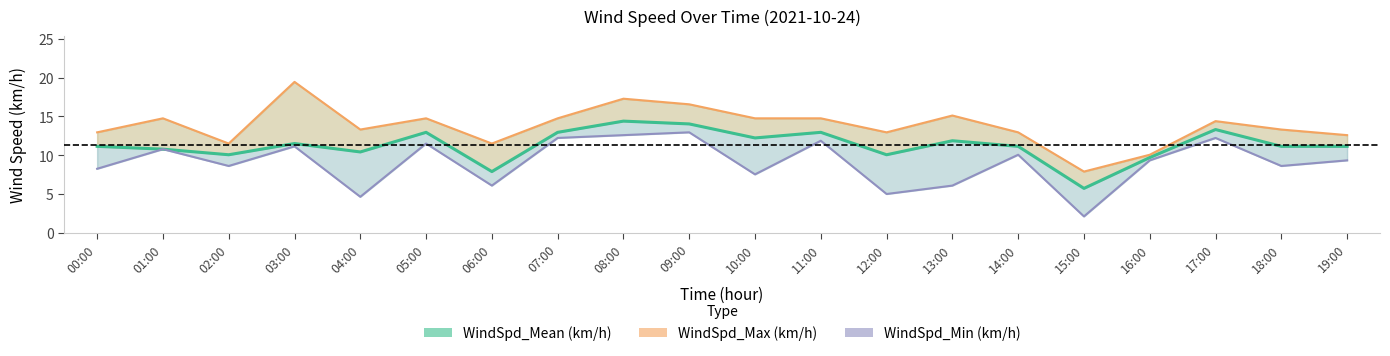

Reading left to right, extract all data points from this chart.

WindSpd_Mean (km/h): 11.2	10.8	10.1	11.5	10.4	13.0	7.9	13.0	14.4	14.0	12.2	13.0	10.1	11.9	11.2	5.8	9.7	13.3	11.2	11.2
WindSpd_Max (km/h): 13.0	14.8	11.5	19.4	13.3	14.8	11.5	14.8	17.3	16.6	14.8	14.8	13.0	15.1	13.0	7.9	10.1	14.4	13.3	12.6
WindSpd_Min (km/h): 8.3	10.8	8.6	11.2	4.7	11.5	6.1	12.2	12.6	13.0	7.6	11.9	5.0	6.1	10.1	2.2	9.4	12.2	8.6	9.4